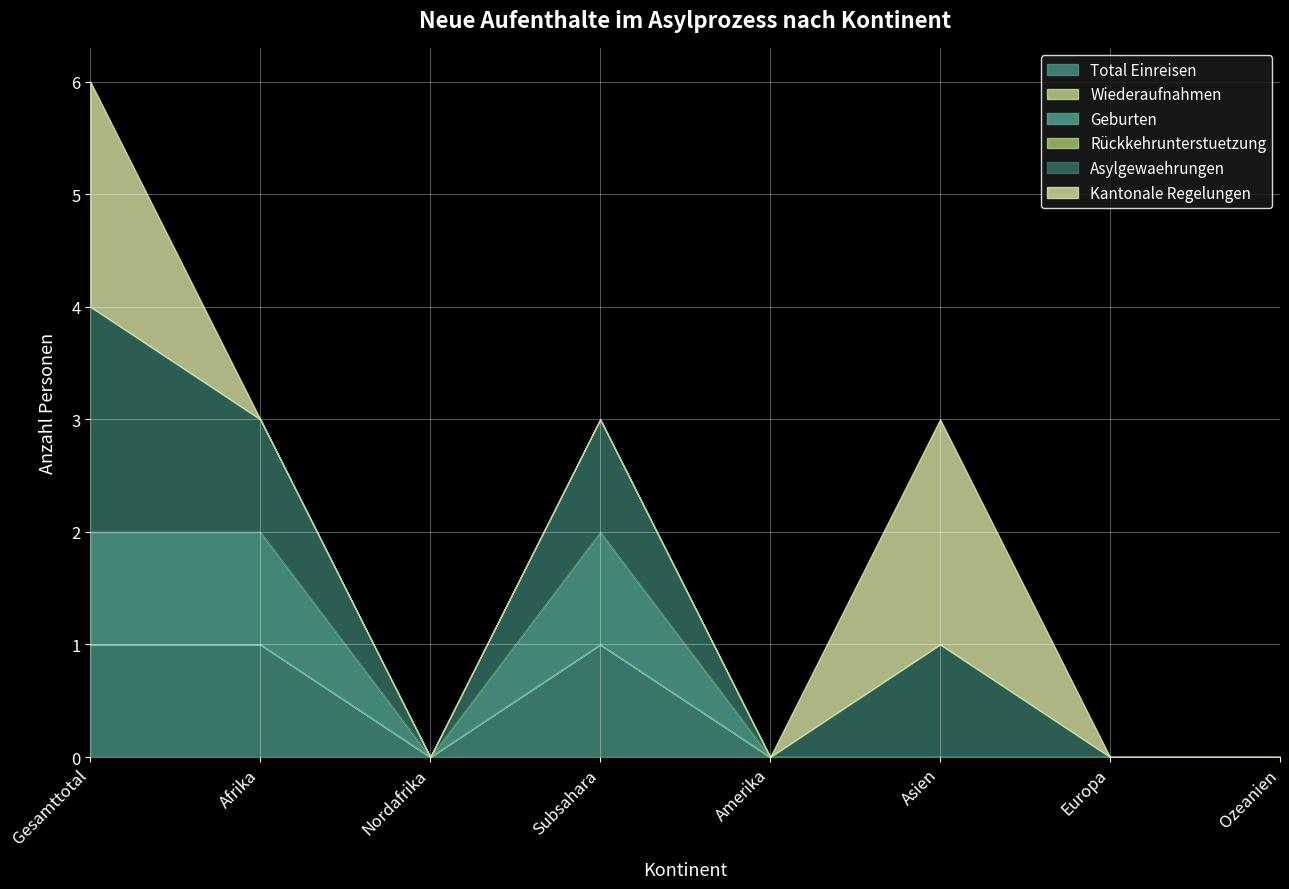

What is the total value across all series at Subsahara?

3